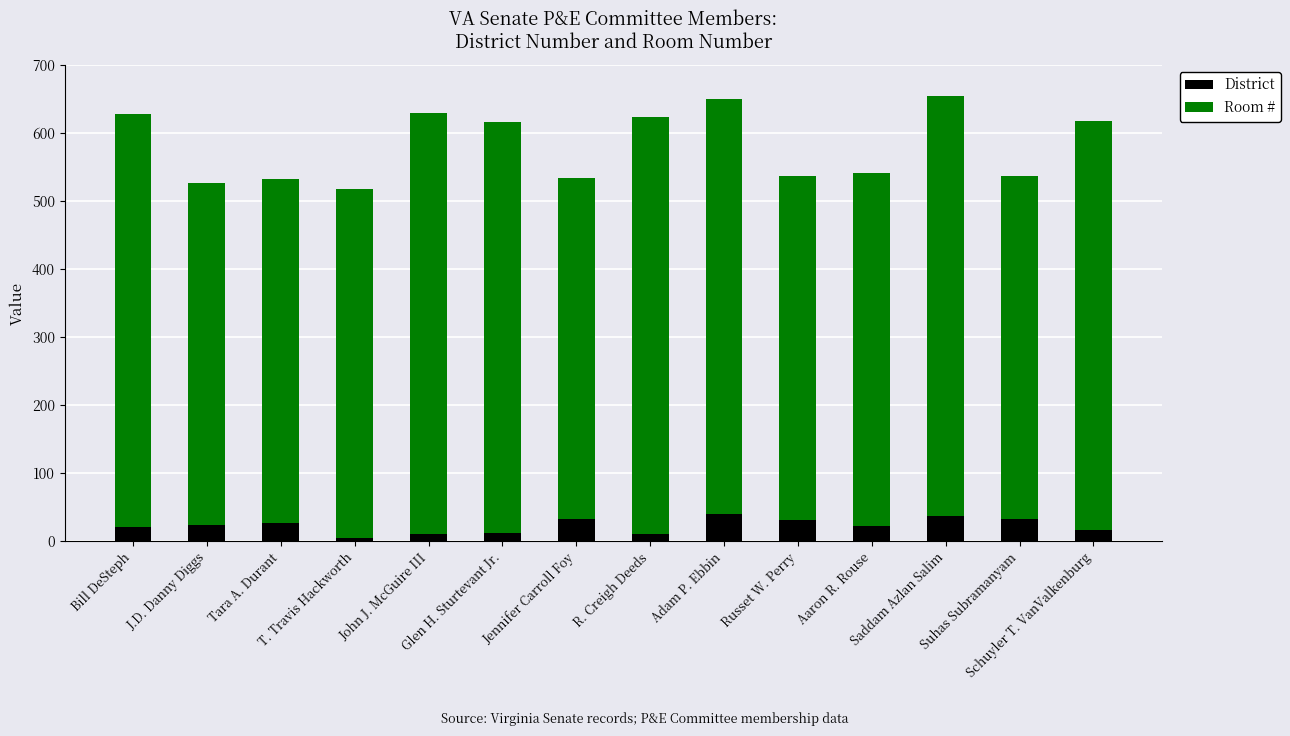

What is the sum of all District values?

319